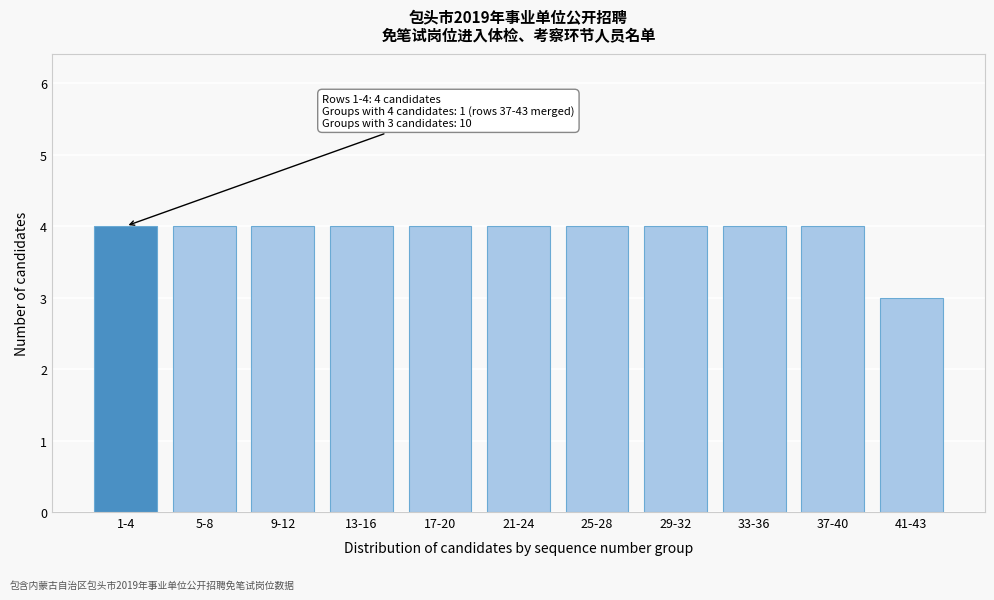

Reading left to right, list all the values displayed in this chart.

1-4=4	5-8=4	9-12=4	13-16=4	17-20=4	21-24=4	25-28=4	29-32=4	33-36=4	37-40=4	41-43=3